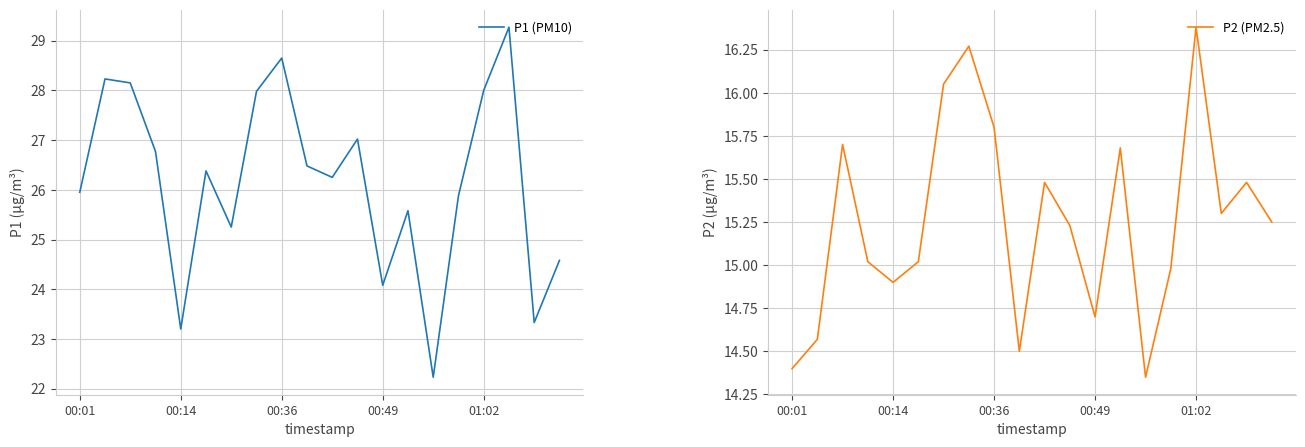

What is the difference between the P2 (PM2.5) values at 17 and 14?

1.0